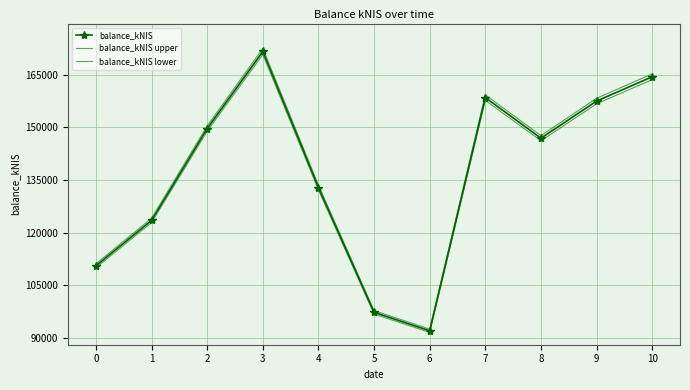

List the series in order of their peak value, highest first.

balance_kNIS upper, balance_kNIS, balance_kNIS lower